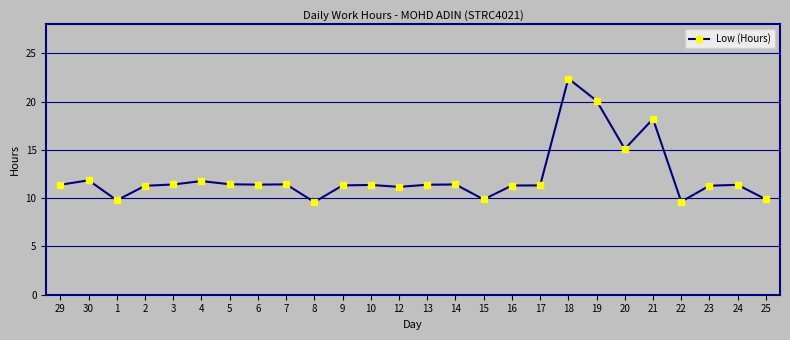

True or false: the data has more than 2 interior local peaks.

True